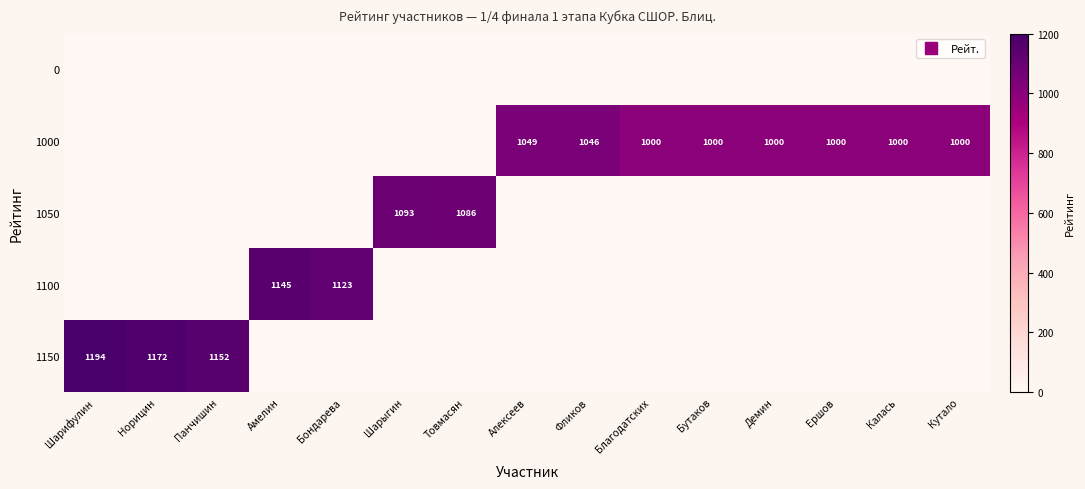

Which series has the largest total across all categories?

1000